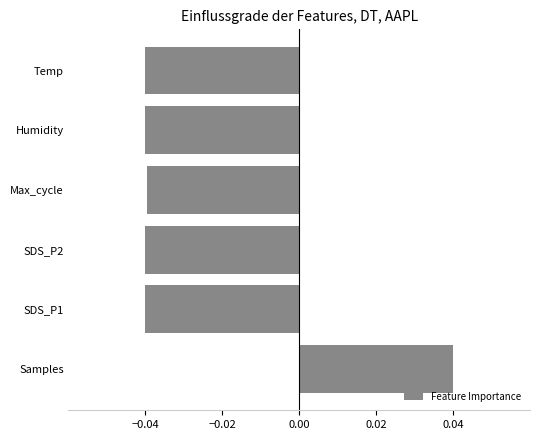

True or false: the data shows -0.1 at Humidity.

False